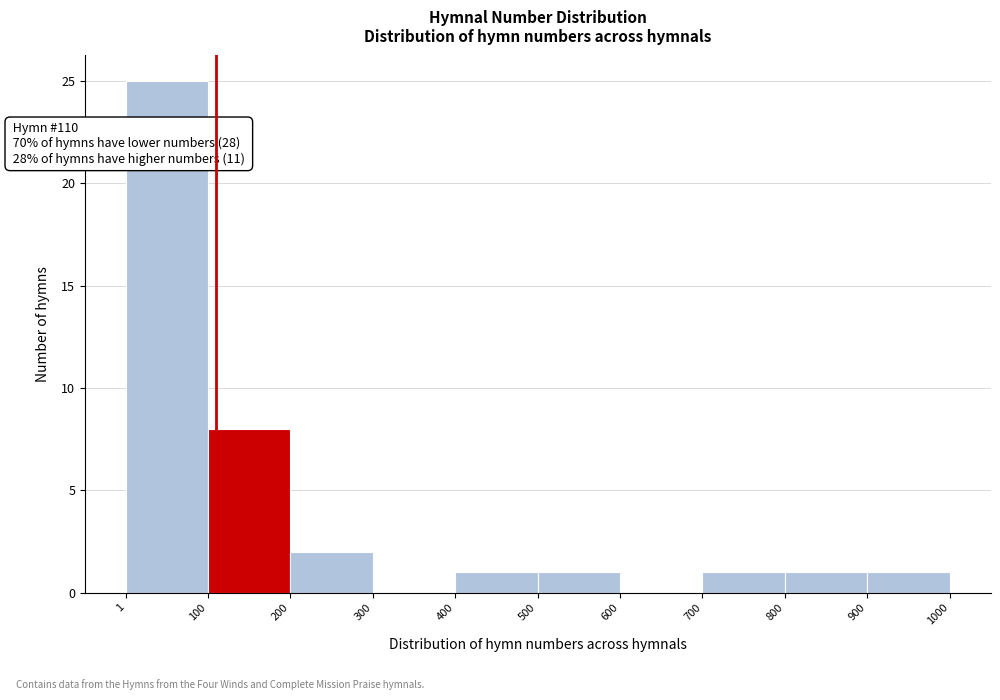

Which range on the x-axis has the tallest bar?

1 to 100